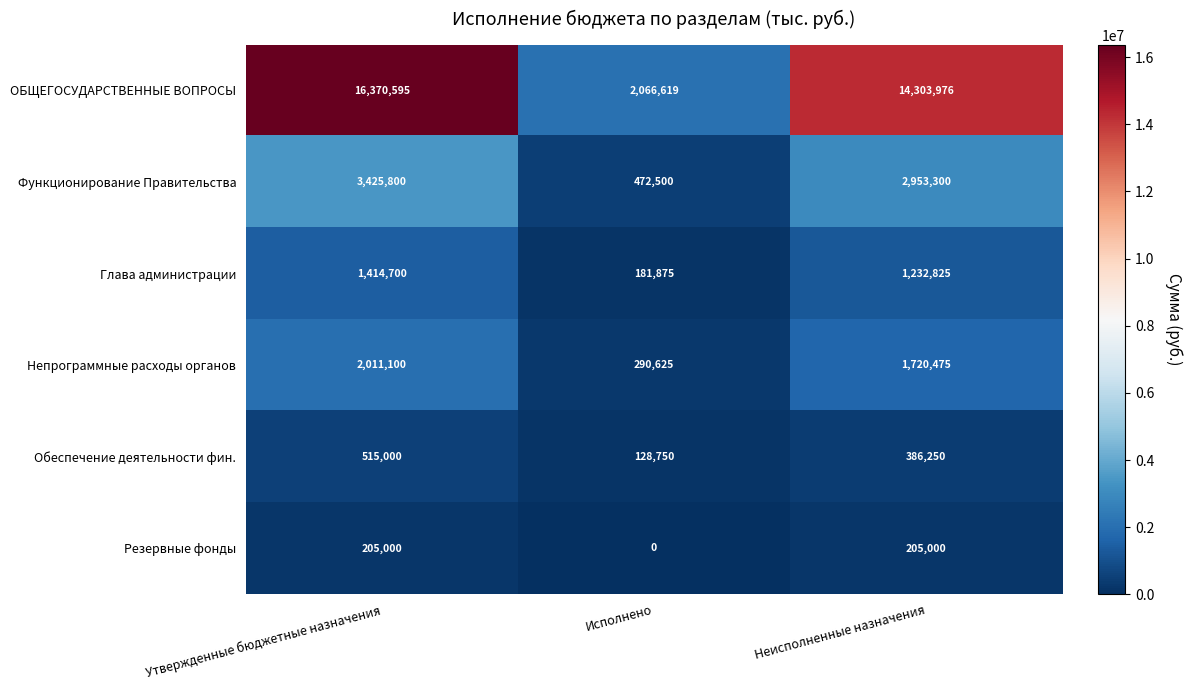

Reading left to right, extract all data points from this chart.

ОБЩЕГОСУДАРСТВЕННЫЕ ВОПРОСЫ: 16370595	2066619	14303976
Функционирование Правительства: 3425800	472500	2953300
Глава администрации: 1414700	181875	1232825
Непрограммные расходы органов: 2011100	290625	1720475
Обеспечение деятельности фин.: 515000	128750	386250
Резервные фонды: 205000	0	205000